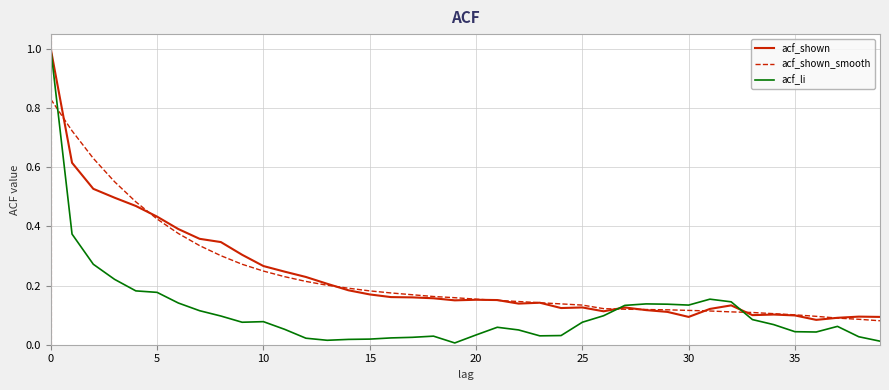

Which series has the widest spread of values?

acf_li